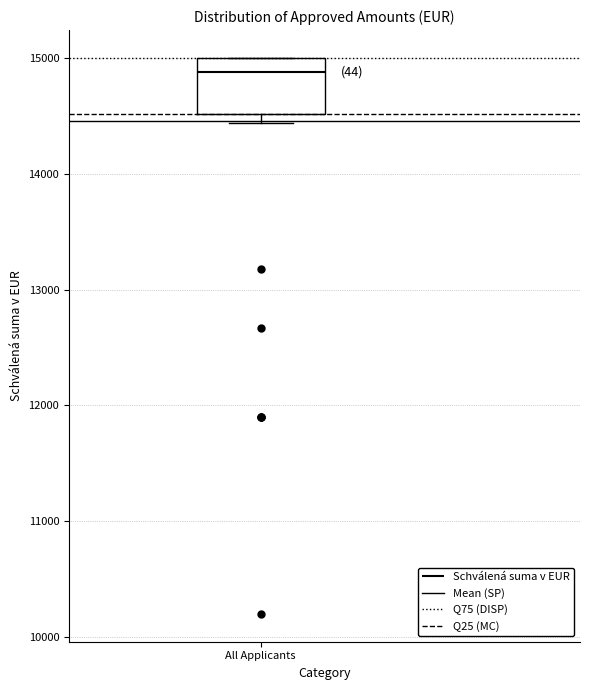

Transcribe this box plot: give where the median line is, the range the box spans, and where the two whiskers end, as read against the y-axis. The values are not printed on the chart, so give them approximately, as read against the axis.

median 14900, box 14500 to 15000, whiskers 14400 to 15000